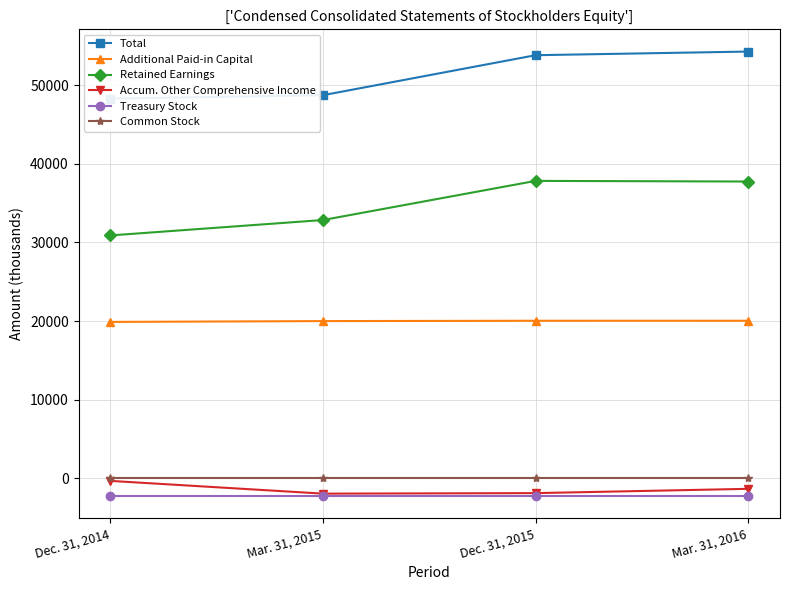

True or false: Total and Treasury Stock cross at least once.

False